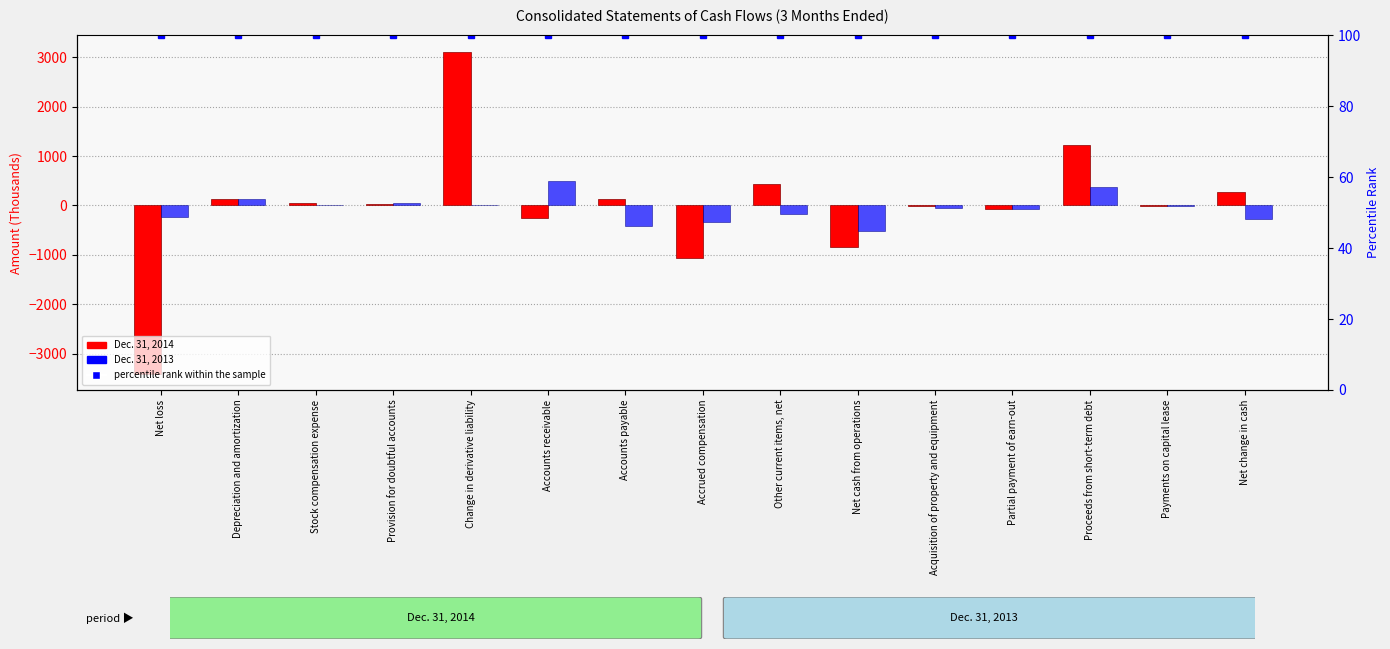

What value does the Dec. 31, 2013 series have at Net change in cash, to the nearest 50?

-250